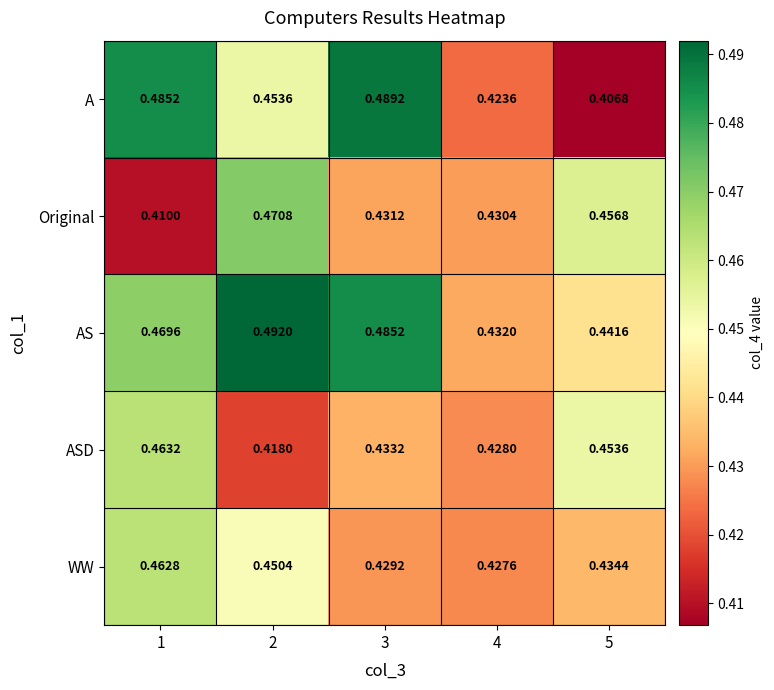

Which series changed the most between 1 and 4?

A